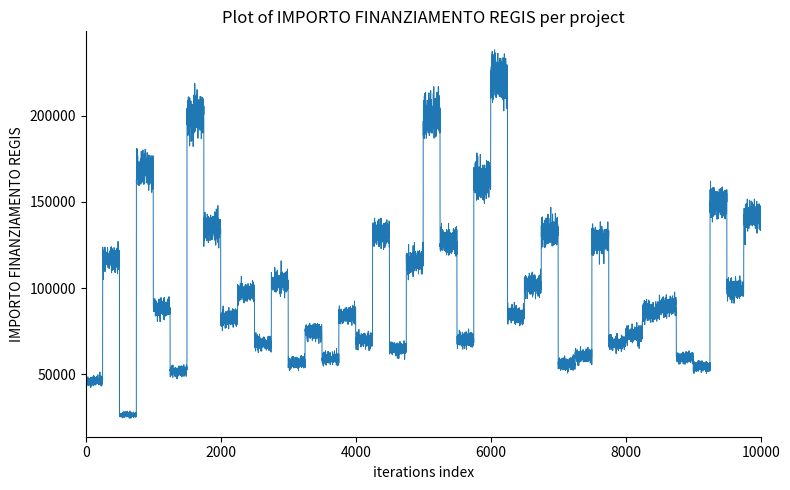

What is the difference between the maximum and minimum values?

194117.6